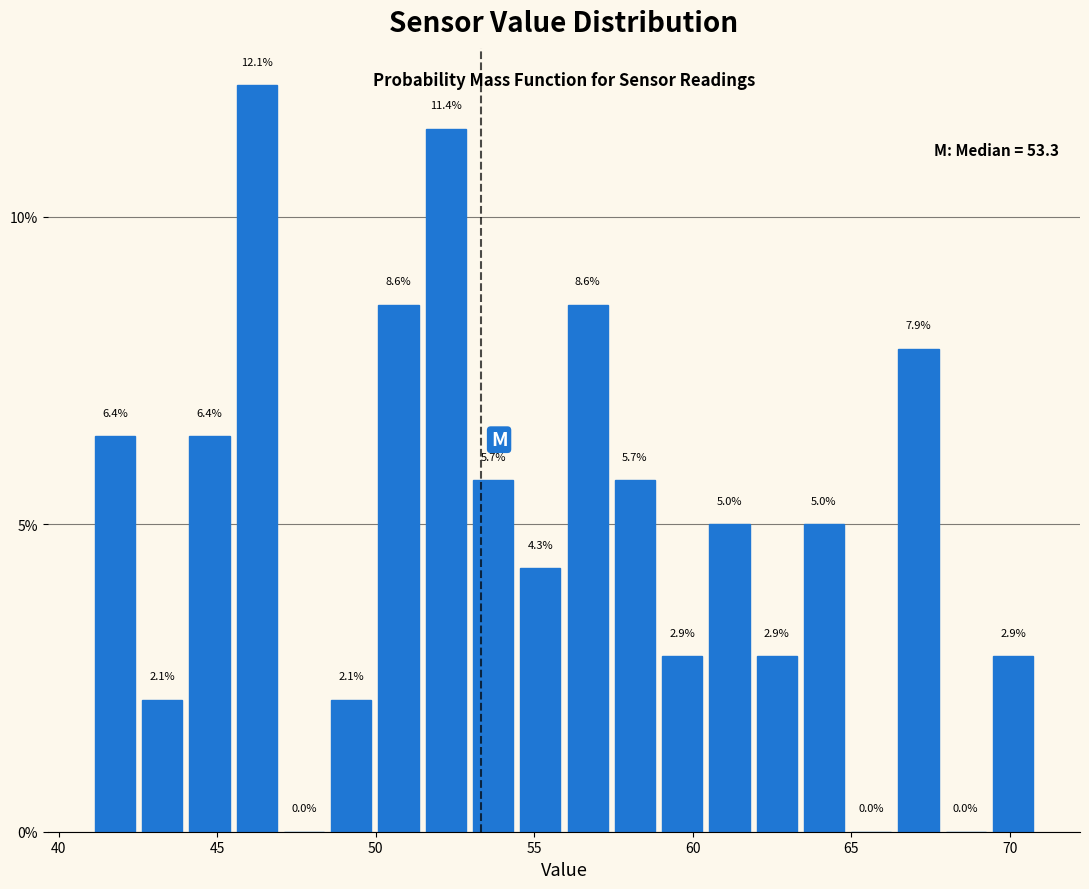

Around what value on the x-axis is the tallest bar? Give the approximate position of its centre, as read against the axis.

46.0